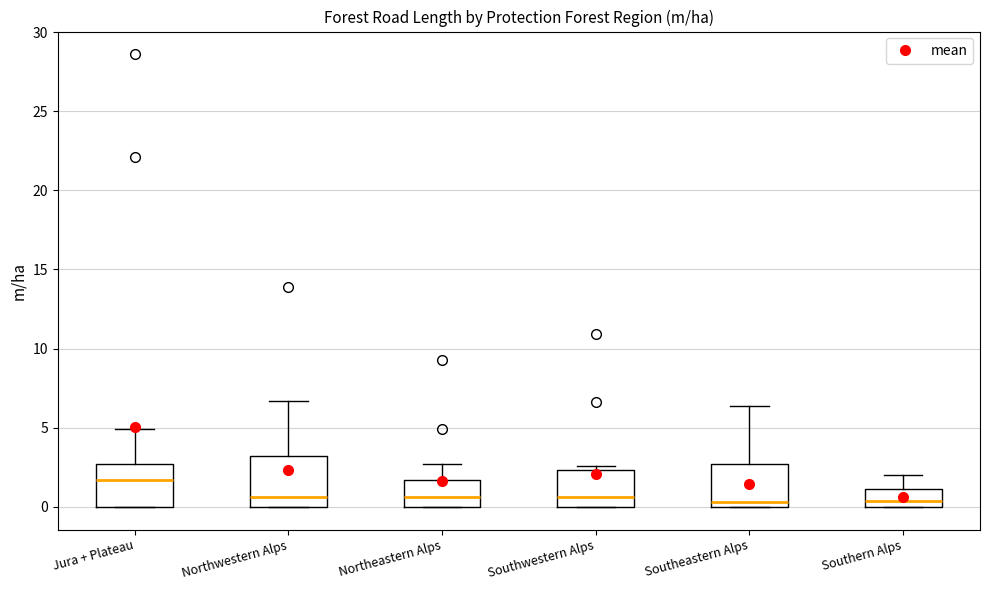

Where does the median line of the box for Jura + Plateau sit on the y-axis? The values are not printed on the chart, so give them approximately, as read against the axis.

1.5